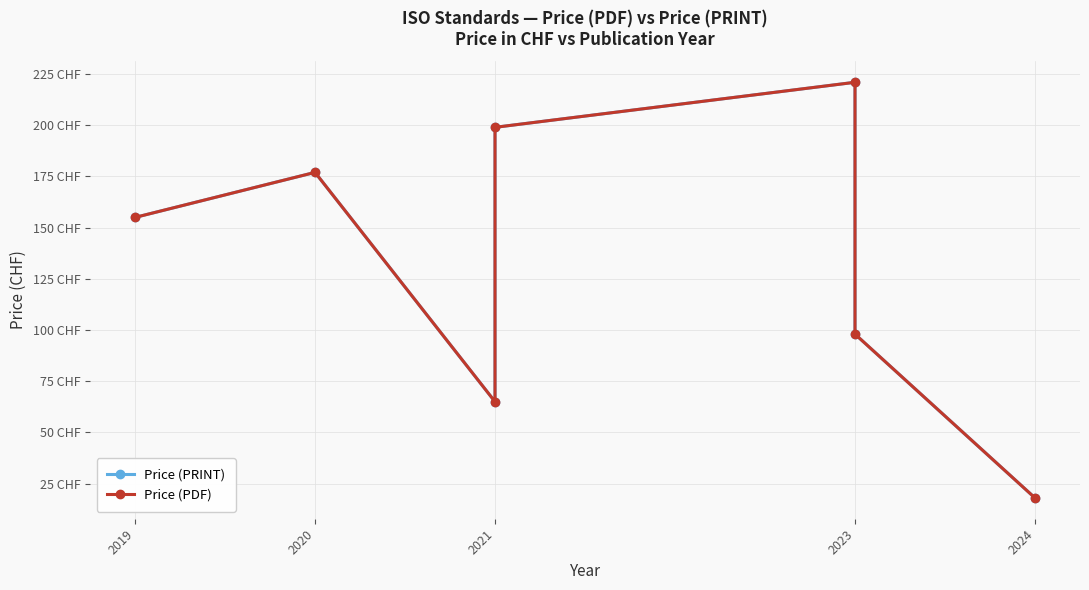

What is the difference between the maximum and minimum values in the Price (PRINT) series?

203